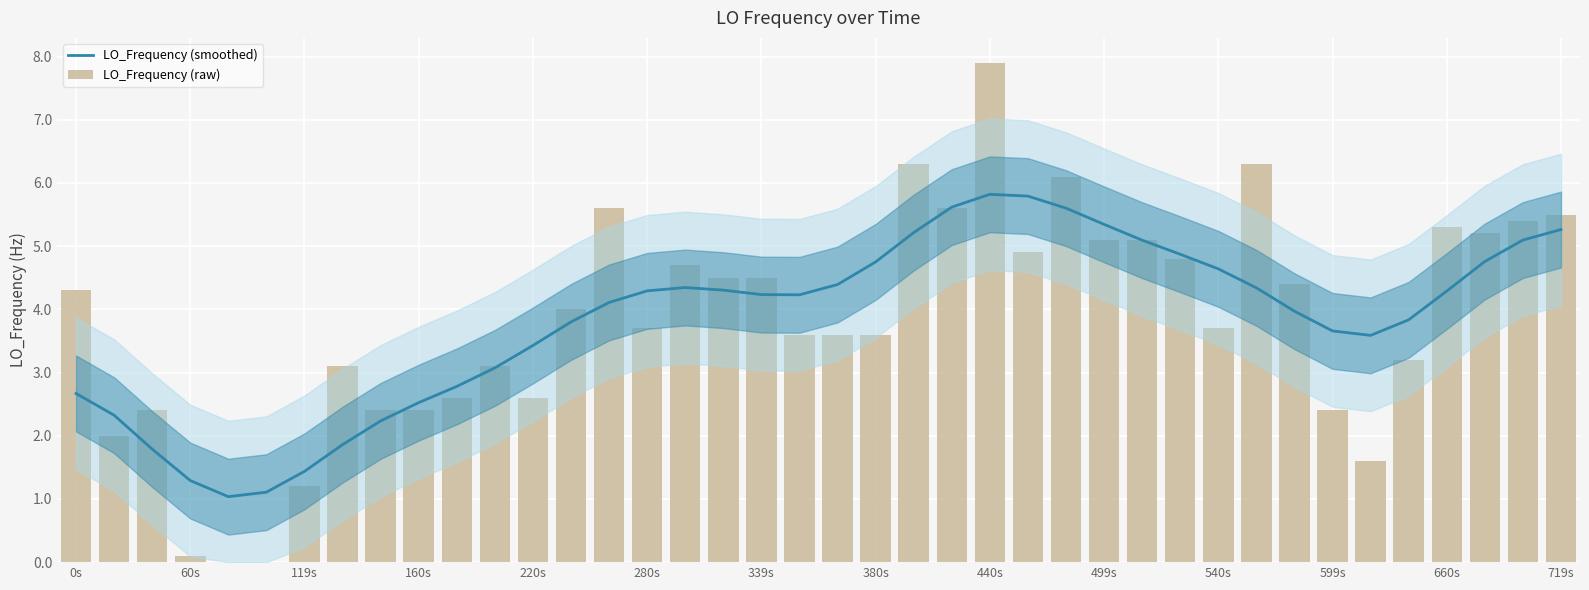

What is the average value of the LO_Frequency (smoothed) series?

3.8